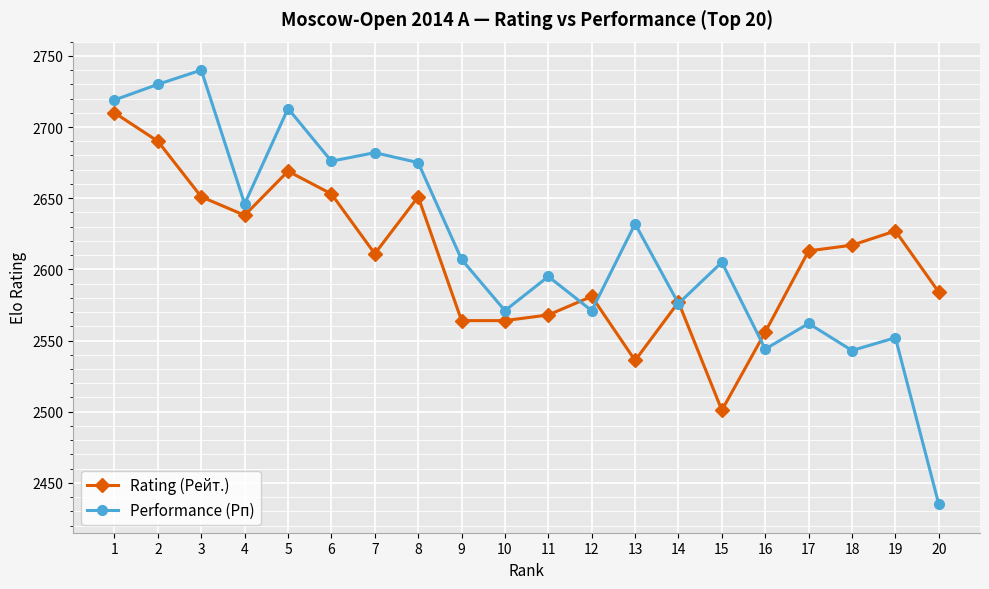

How many values in the Performance (Рп) series are below 2607?

10